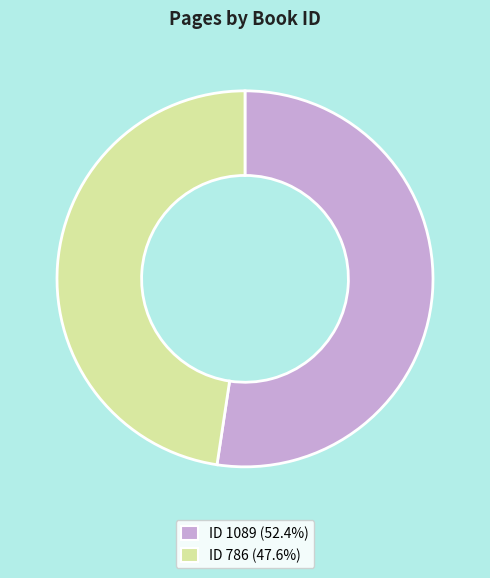

Is ID 786 (47.6%) the majority of the pie?

No